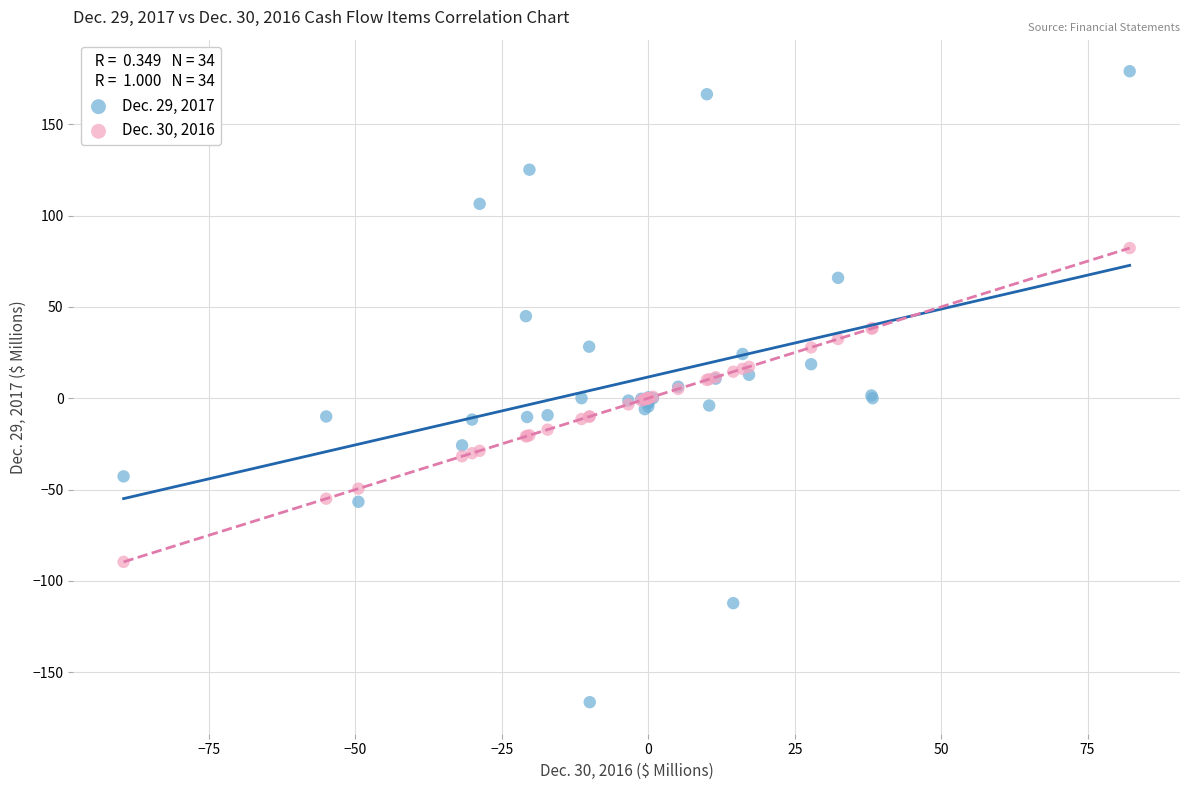

What is the X range (max minus min) for the scatter plot?

171.8